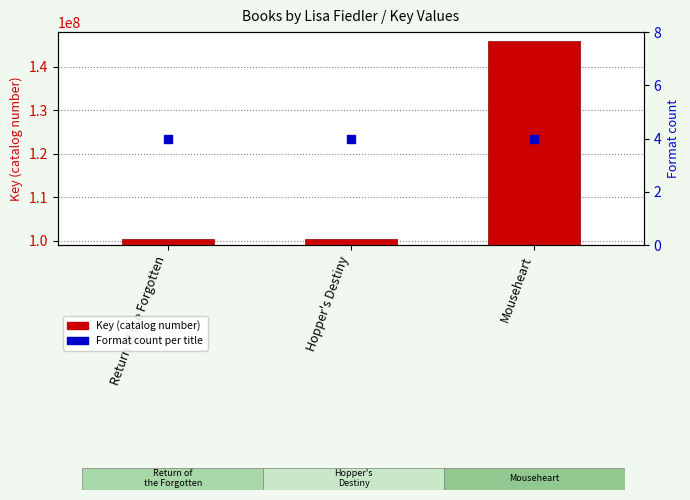

Is the value of Key (catalog number) at Mouseheart greater than the value of Format count per title at Return of the Forgotten?

Yes